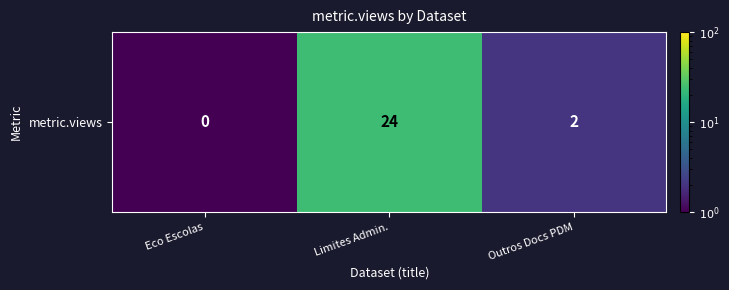

What is the average value?

8.7